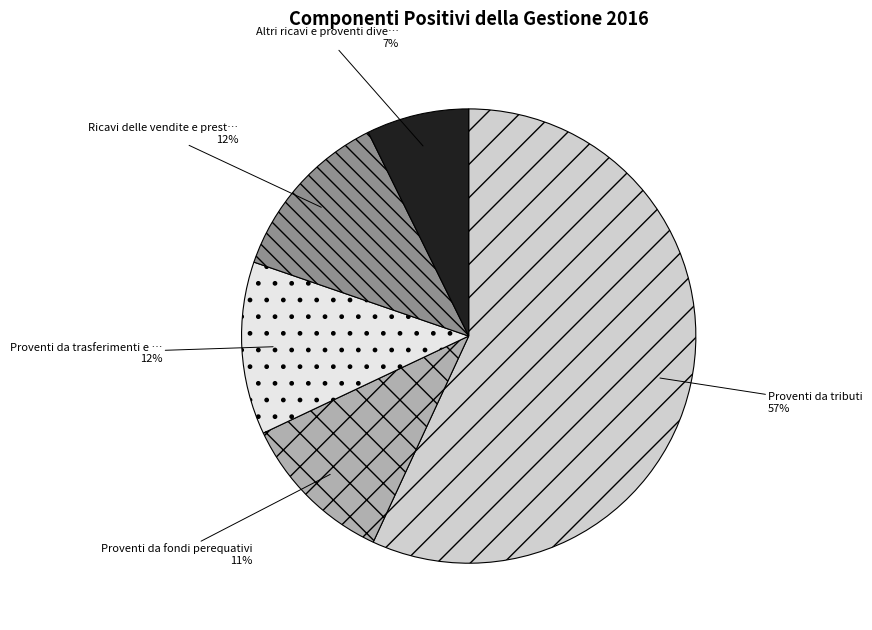

To the nearest percent, what is the average slice percentage?

20%